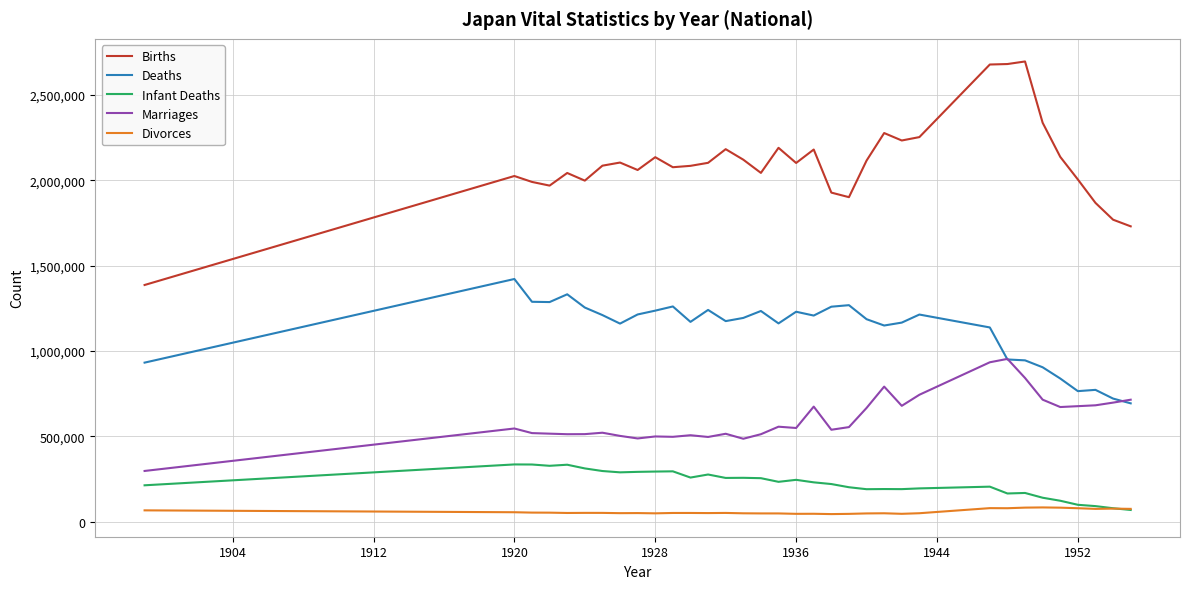

What are all the series names shown in the legend?

Births, Deaths, Infant Deaths, Marriages, Divorces